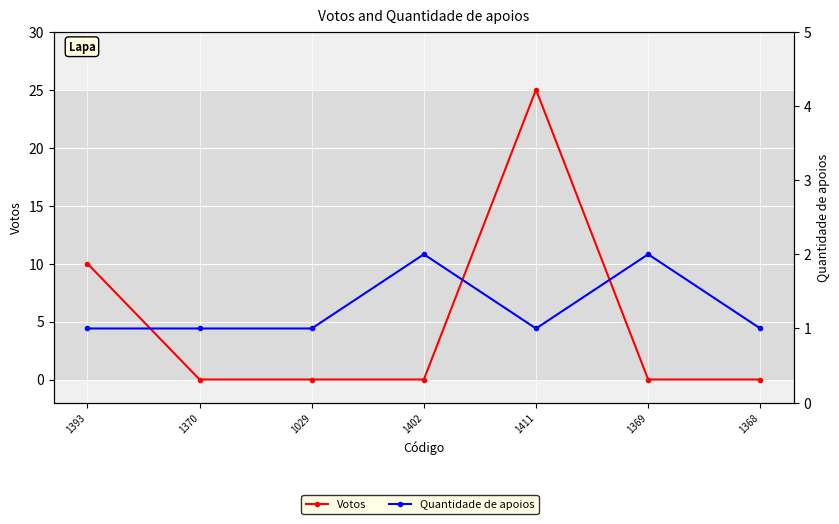

What are all the series names shown in the legend?

Votos, Quantidade de apoios